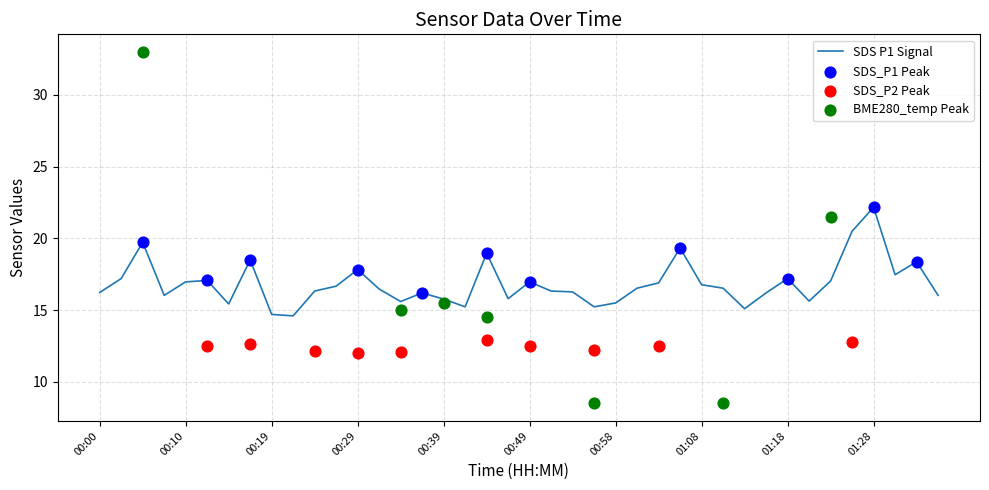

At which label does SDS P1 Signal reach its peak?

01:28